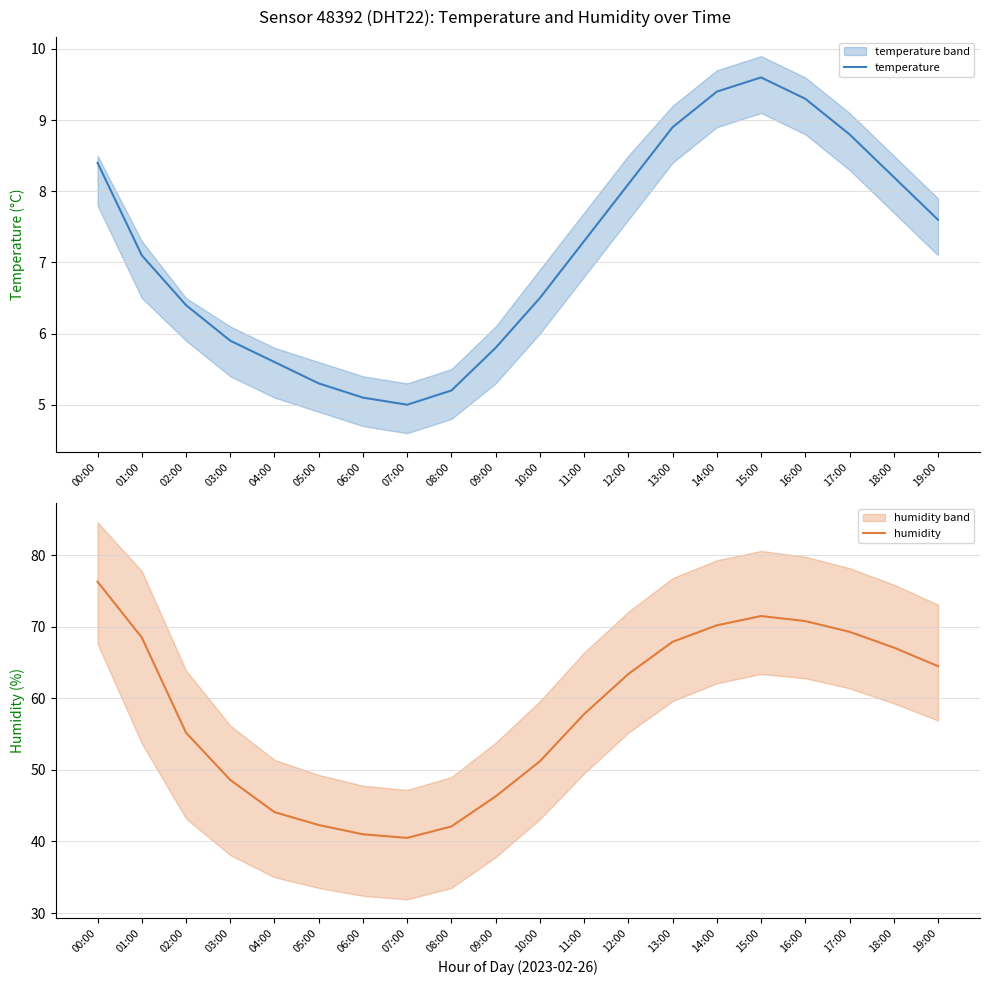

True or false: humidity has more than 2 points higher than both neighbors.

False